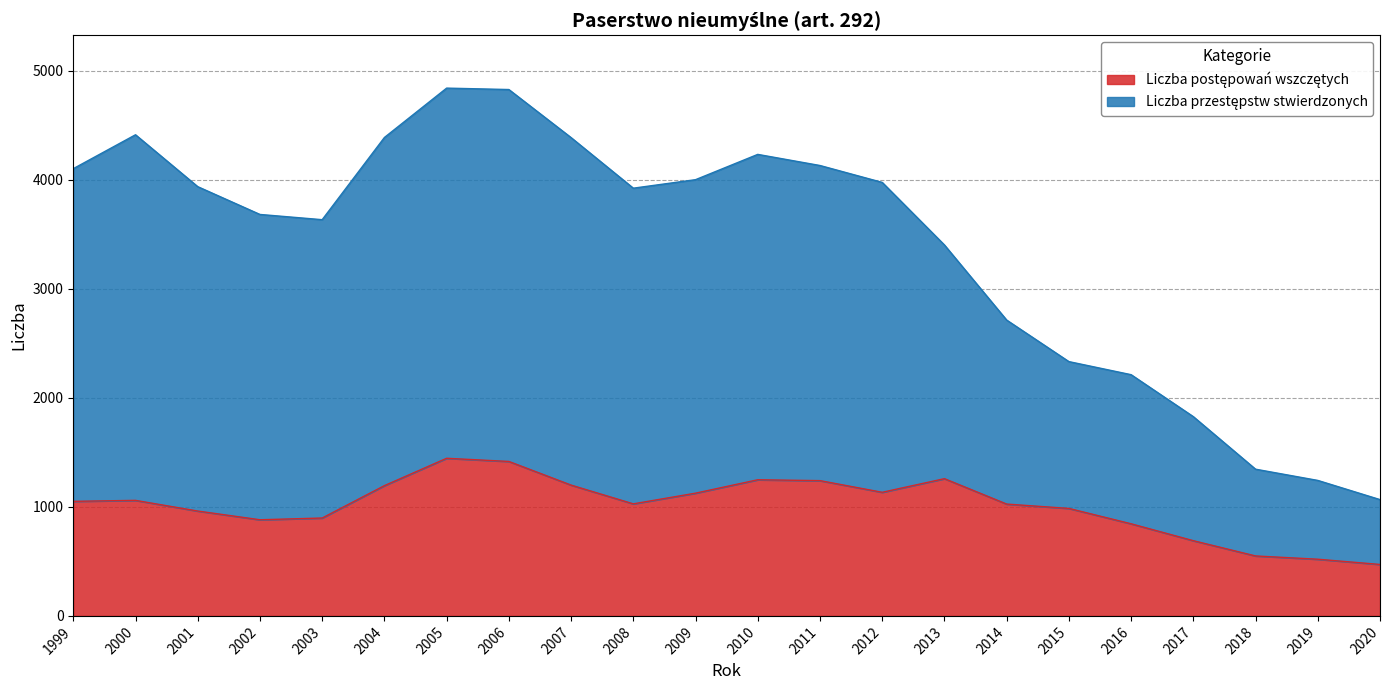

Does the chart display data point markers on the line(s)?

No